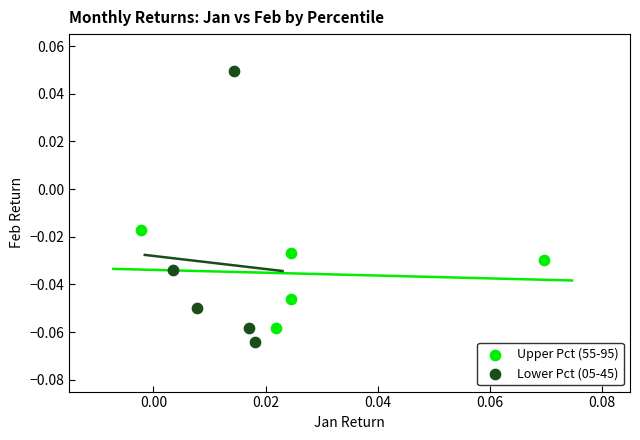

Which series contains the highest Y value?

Lower Pct (05-45)